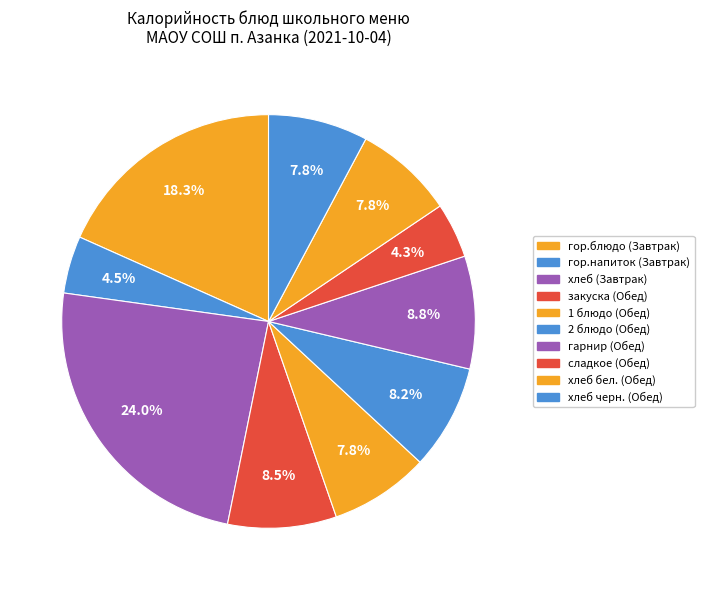

Count the number of slices in the pie.

10